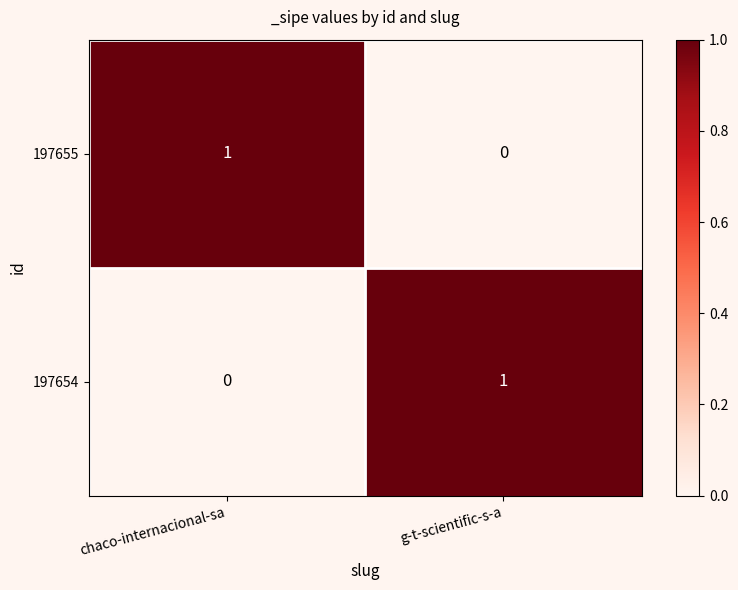

Rank the series at chaco-internacional-sa from lowest to highest value.

197654, 197655